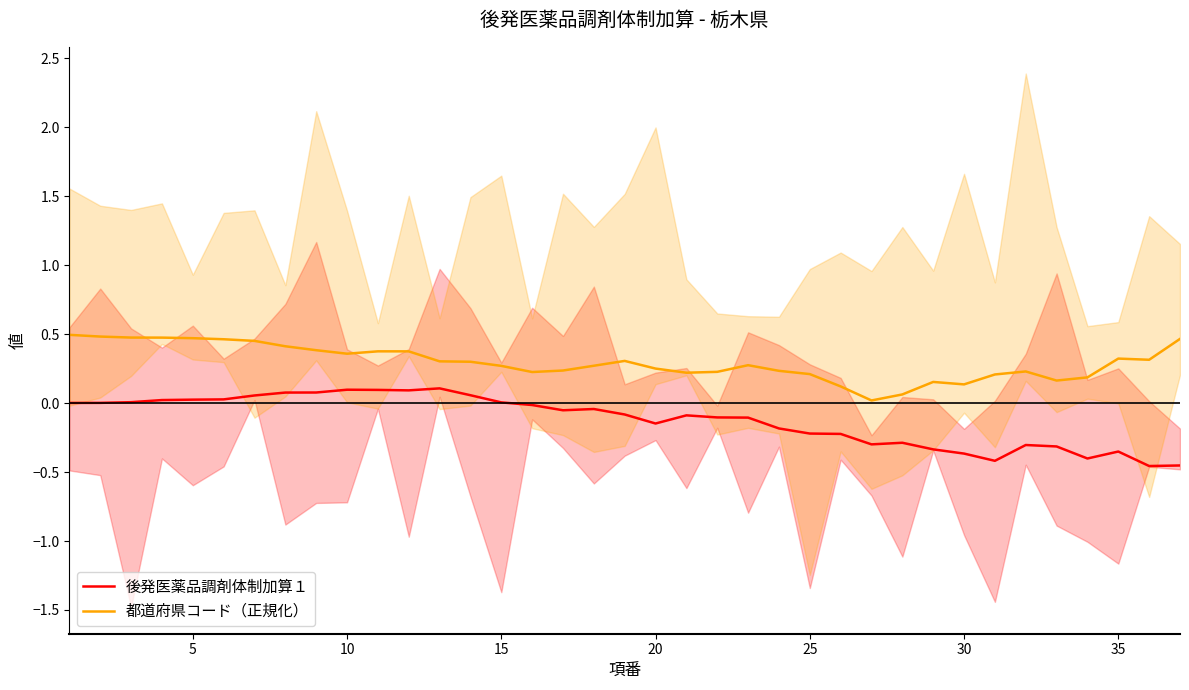

True or false: 都道府県コード（正規化） and 後発医薬品調剤体制加算１ cross at least once.

False